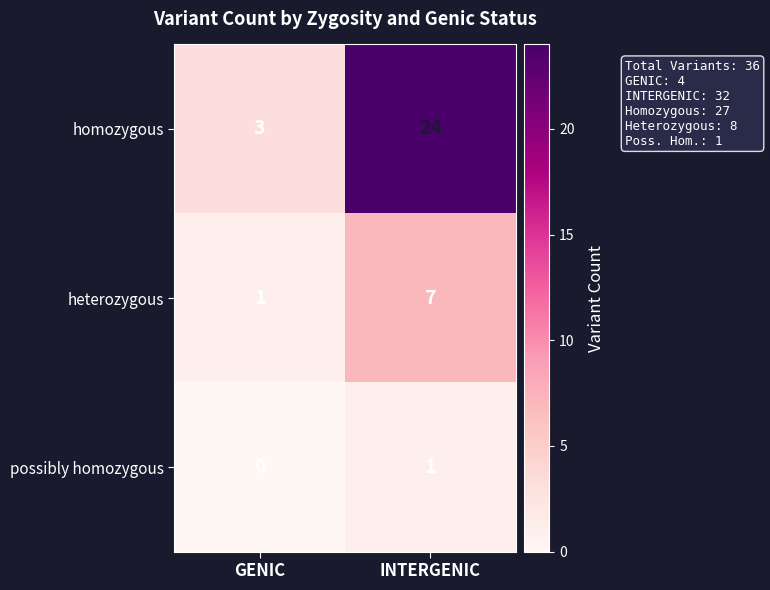

Reading left to right, what are all the values shown in this chart?

homozygous: 3	24
heterozygous: 1	7
possibly homozygous: 0	1